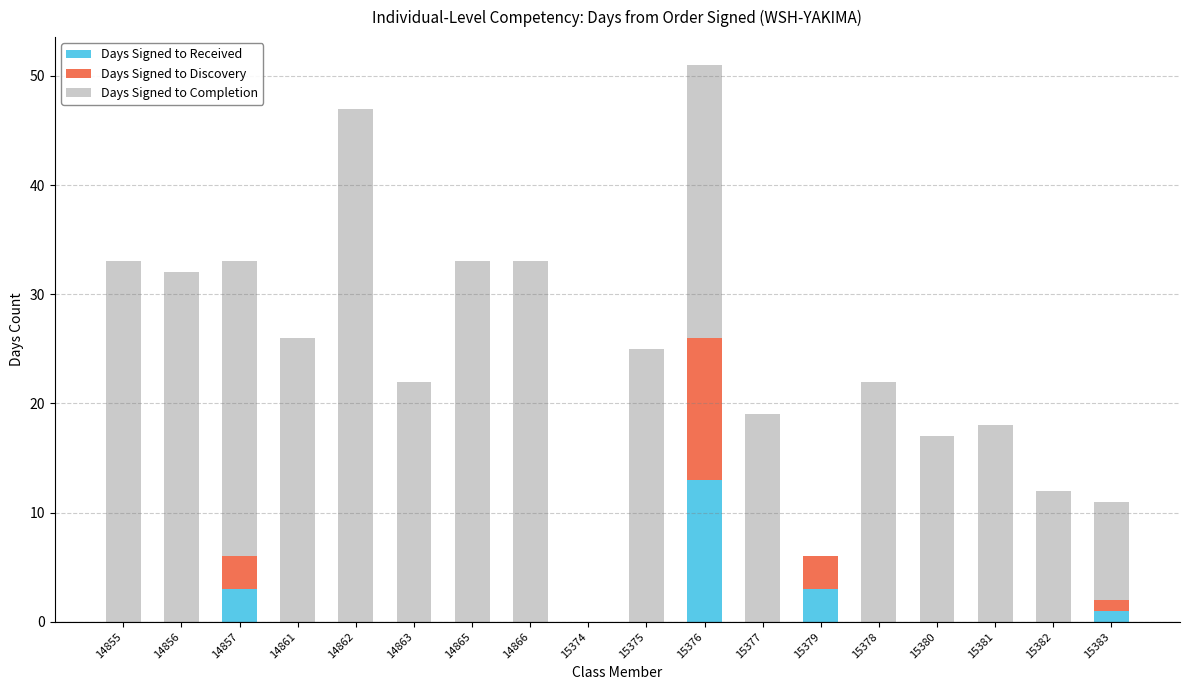

What are all the series names shown in the legend?

Days Signed to Received, Days Signed to Discovery, Days Signed to Completion